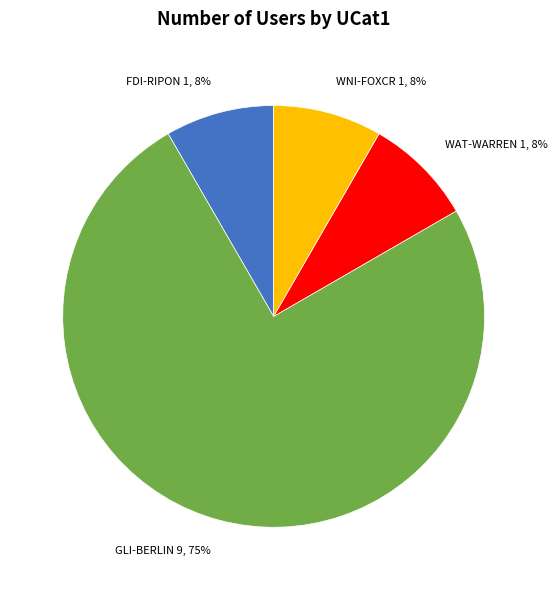

What is the largest slice in the pie chart?

GLI-BERLIN